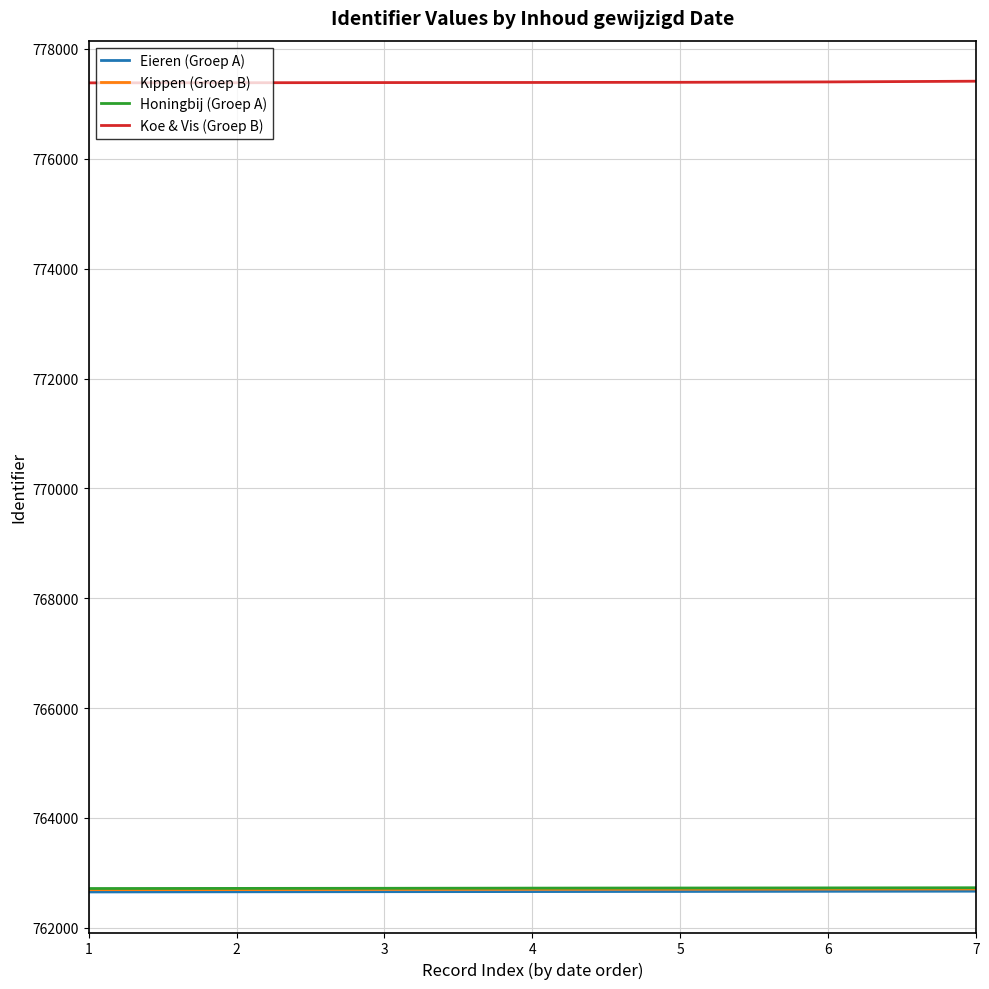

Which series has the largest total across all categories?

Koe & Vis (Groep B)